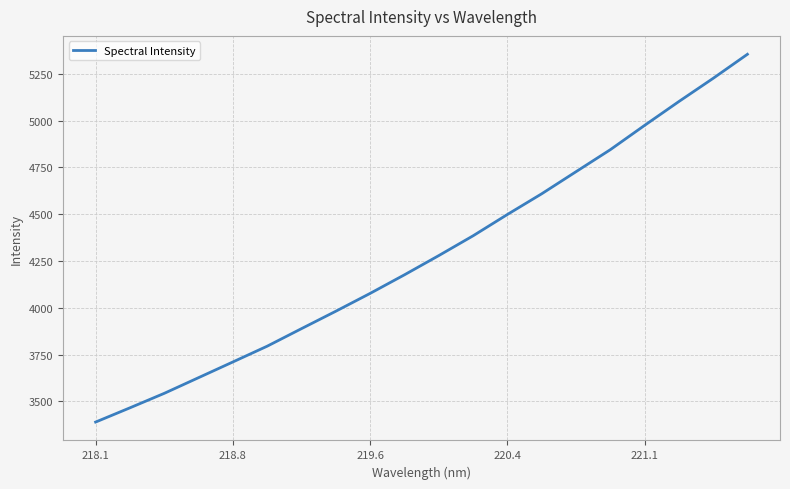

Is this an area chart (filled region under the line)?

No